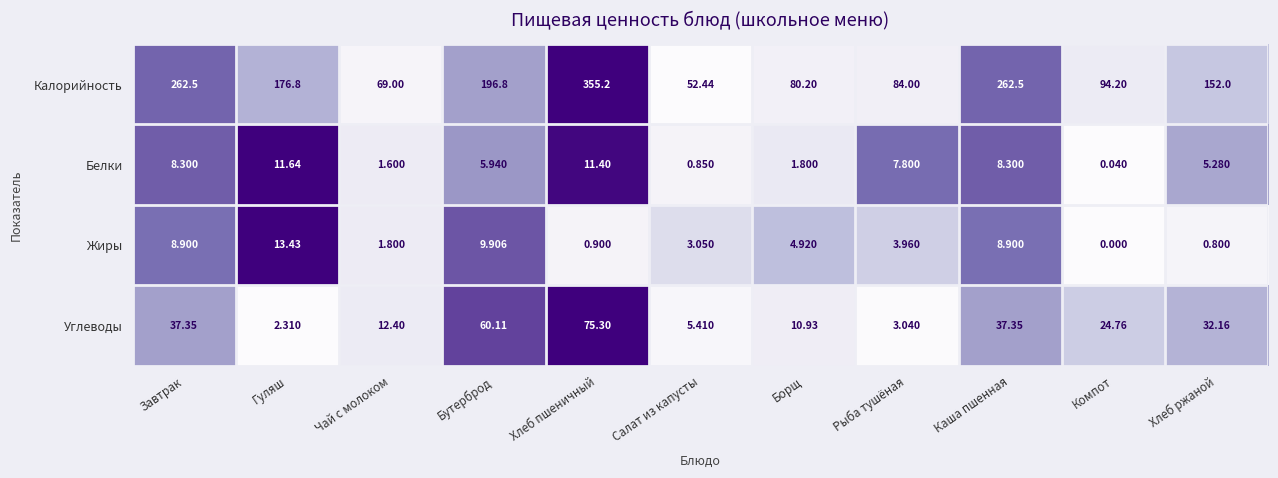

Which series has the largest total across all categories?

Калорийность